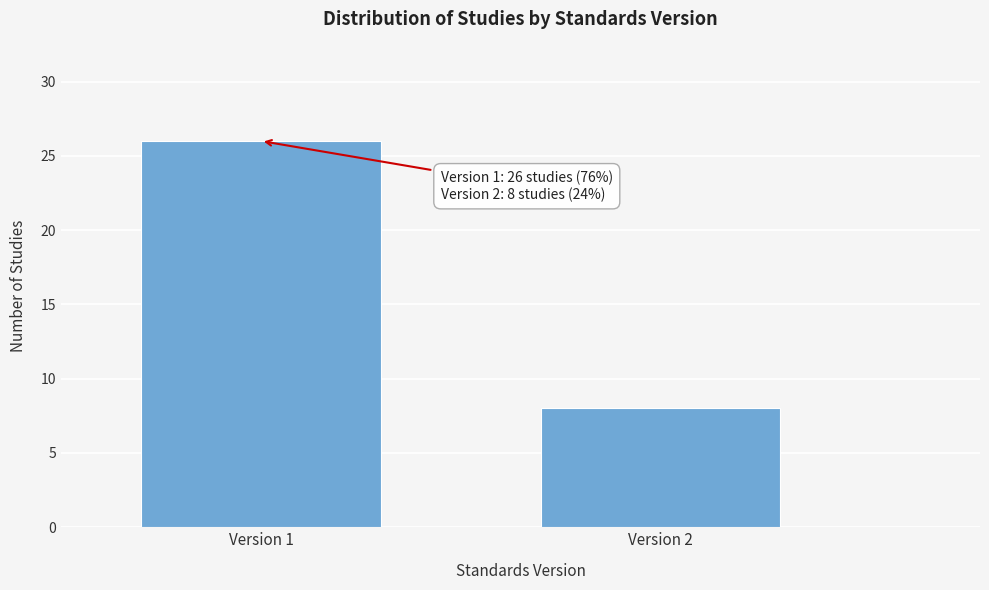

Reading right to left, list all the values displayed in this chart.

Version 2=8	Version 1=26